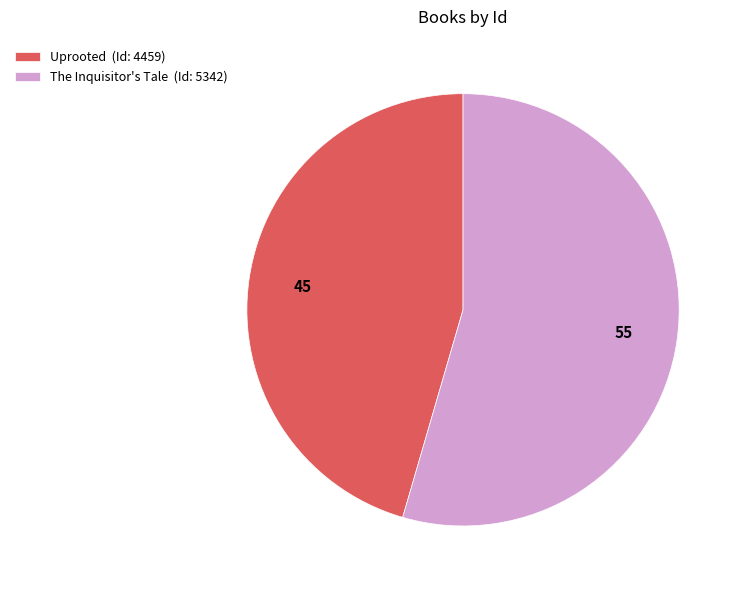

Rank the categories by value from lowest to highest.

Uprooted, The Inquisitor's Tale